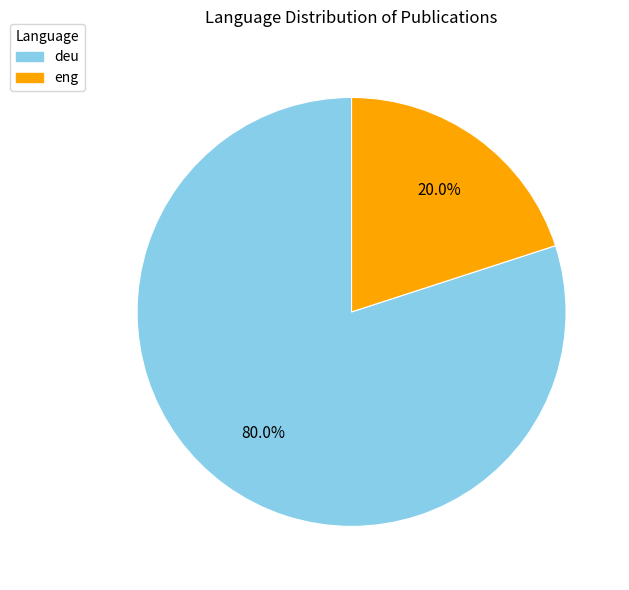

Between deu and eng, which is larger?

deu